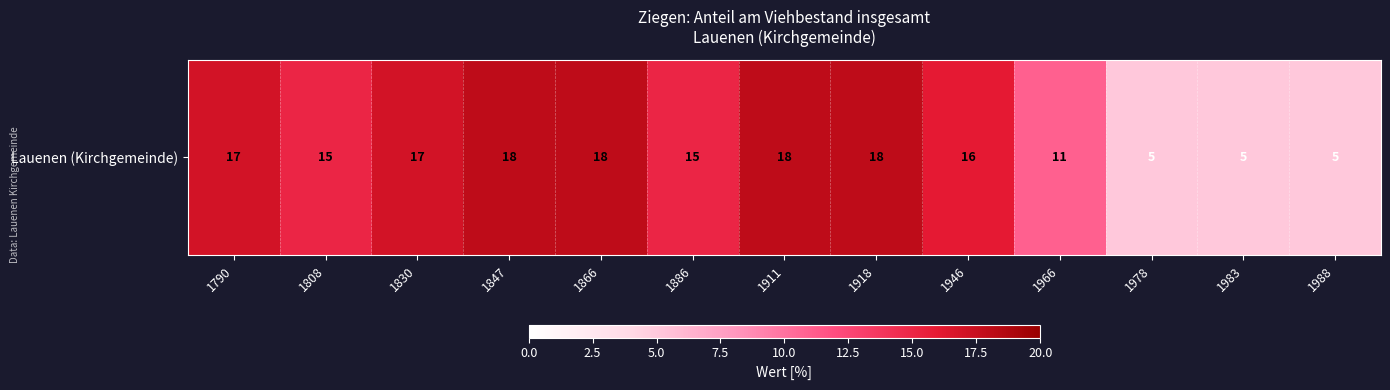

What is the smallest value displayed?

5